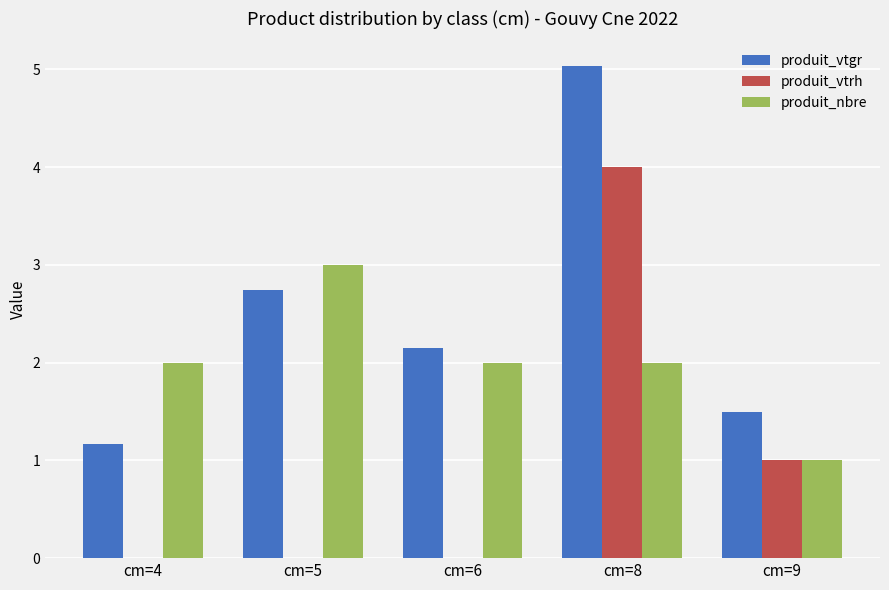

How many groups of bars are there?

5